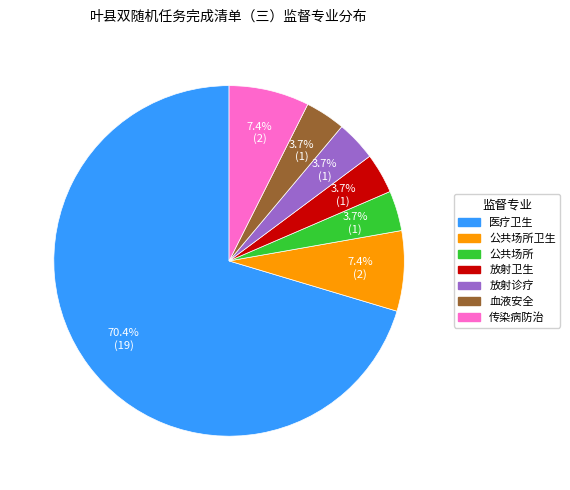

Count the number of slices in the pie.

7